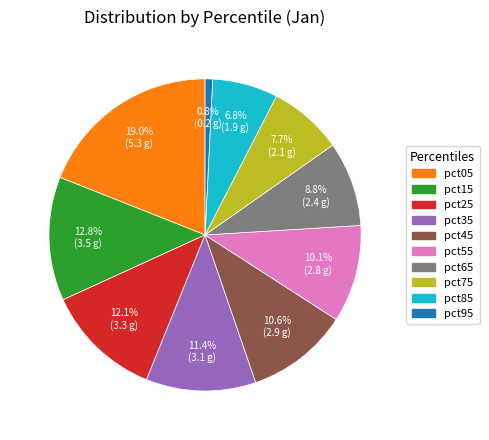

How many segments does this pie chart have?

10